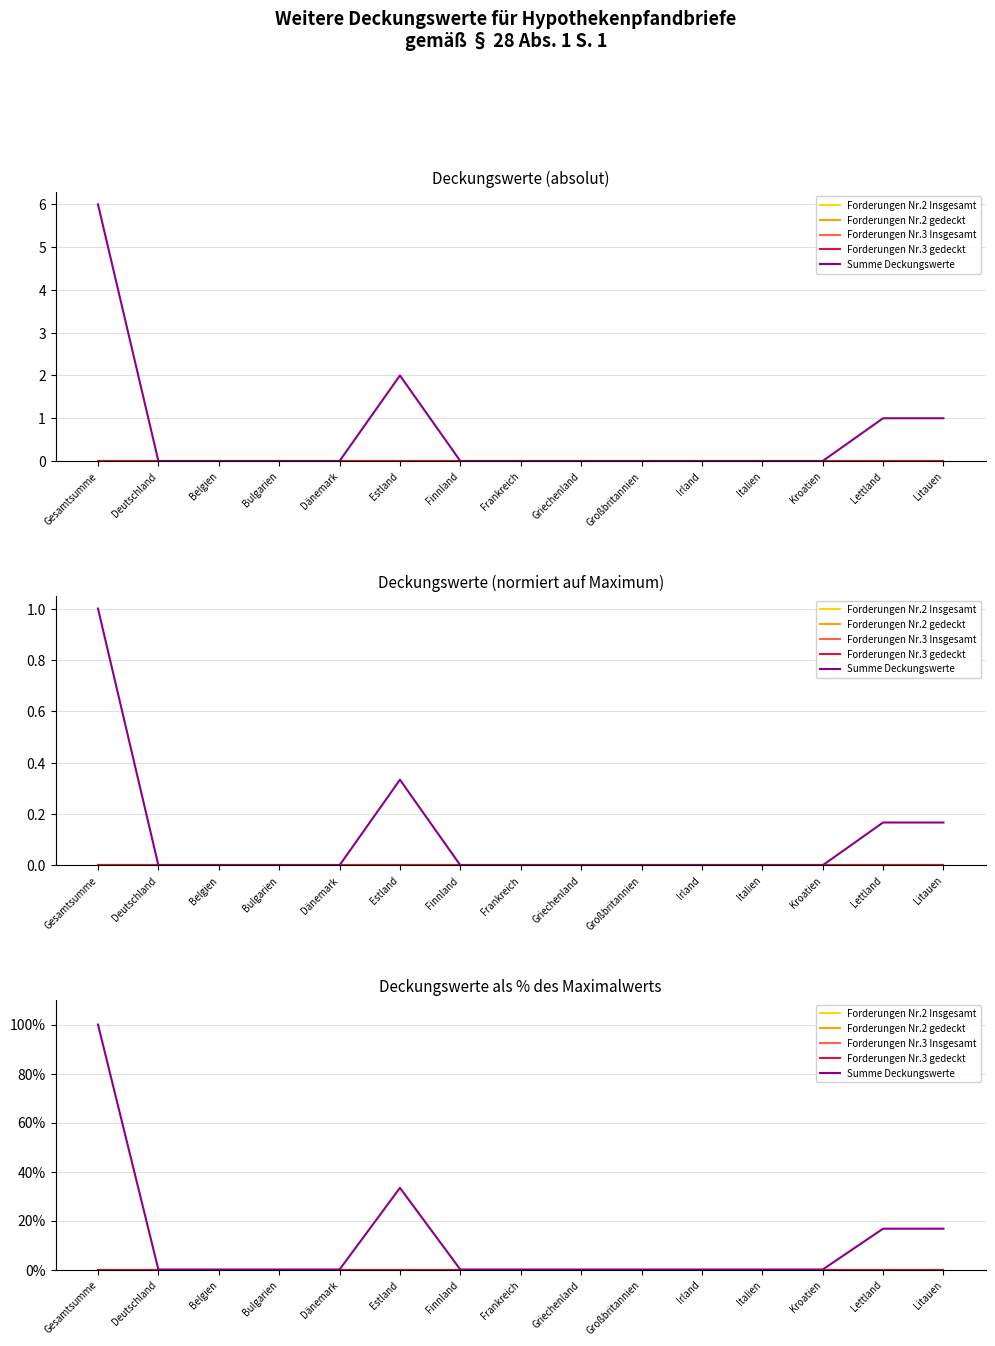

At which category does the chart reach its minimum across all series?

Gesamtsumme